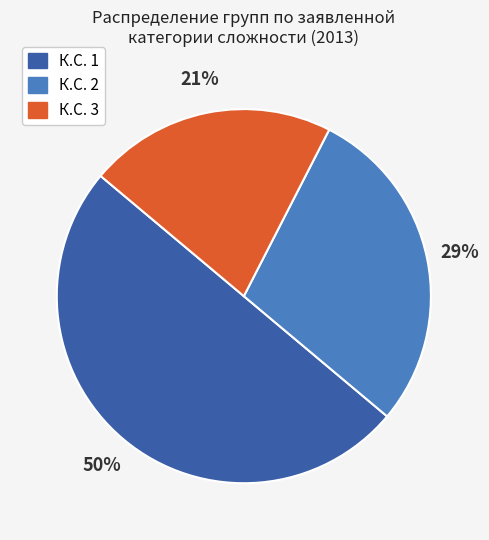

To the nearest percent, what is the average slice percentage?

33%